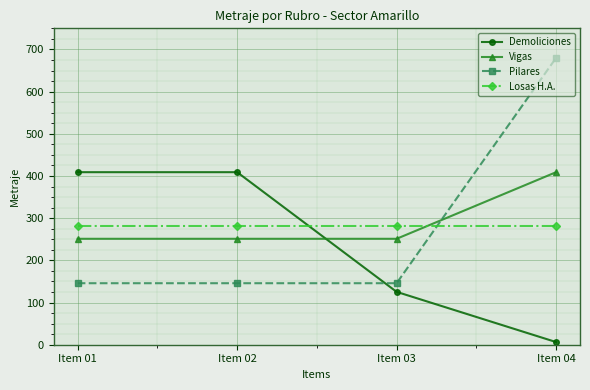

At Item 04, list the series in order from largest to smallest.

Pilares, Vigas, Losas H.A., Demoliciones